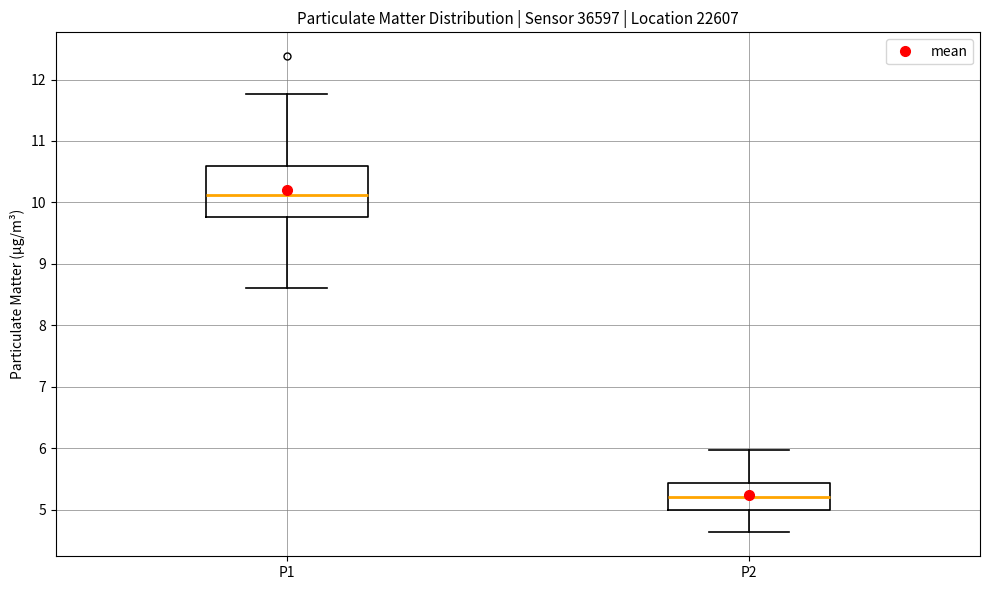

Where does the upper whisker of the box for P1 end on the y-axis? The values are not printed on the chart, so give them approximately, as read against the axis.

11.8